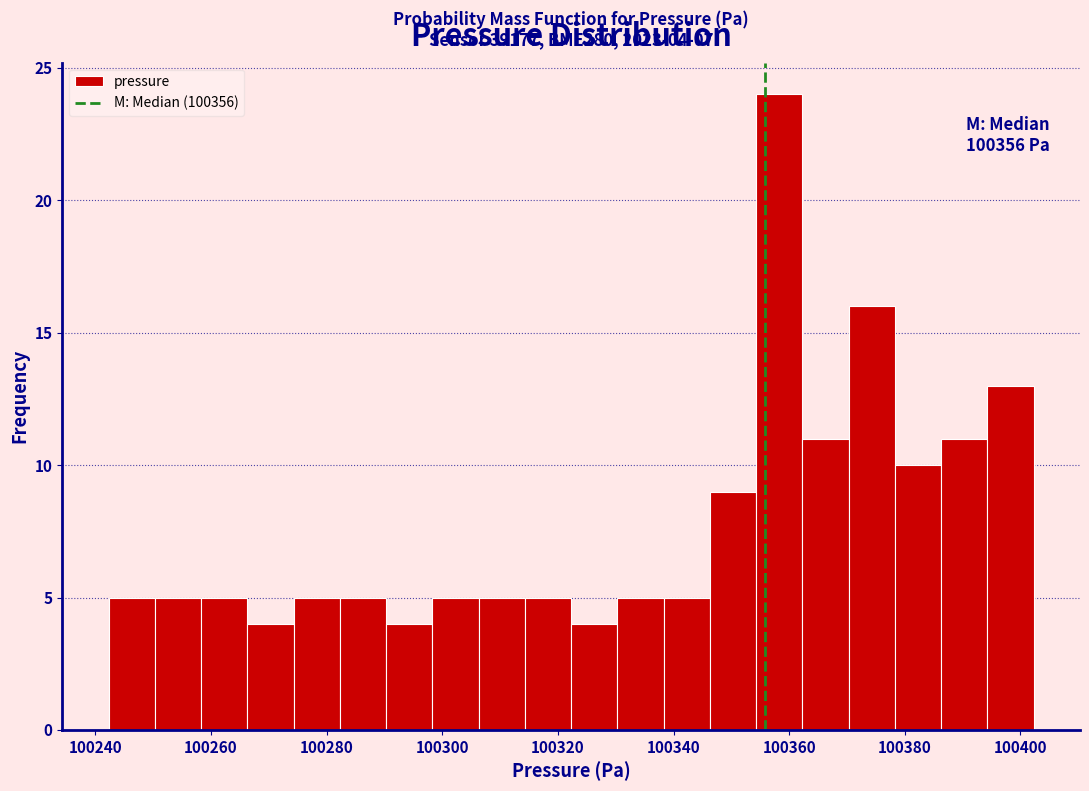

Which range on the x-axis has the tallest bar?

100354 to 100362